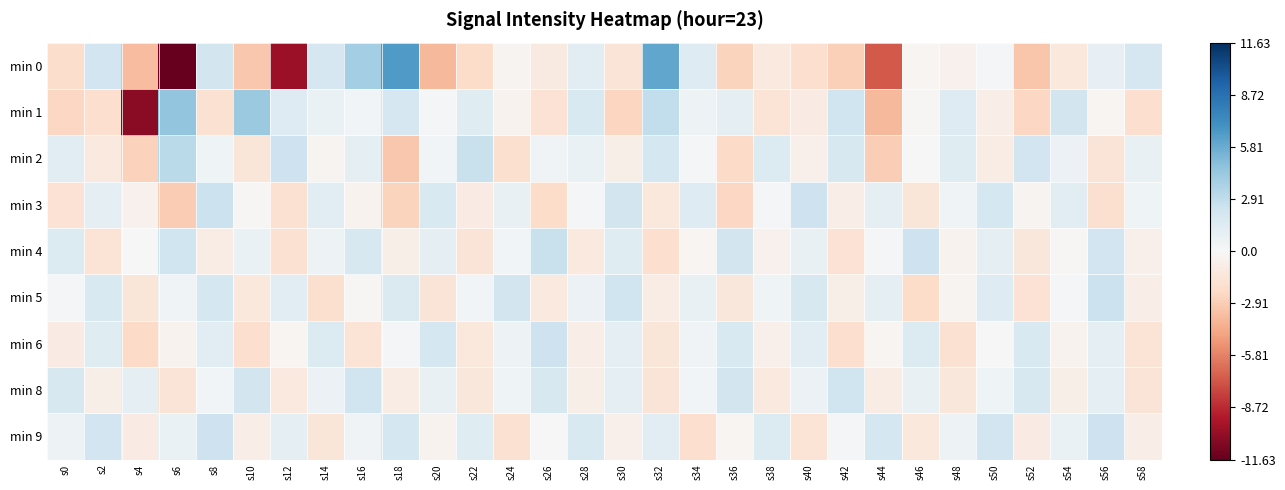

Reading left to right, extract all data points from this chart.

min 0: s0=-2.0	s2=2.2	s4=-3.6	s6=-11.6	s8=2.1	s10=-3.1	s12=-9.9	s14=2.0	s16=4.0	s18=6.6	s20=-3.8	s22=-2.1	s24=-0.3	s26=-1.0	s28=1.3	s30=-1.5	s32=6.0	s34=1.5	s36=-2.6	s38=-1.1	s40=-2.0	s42=-2.8	s44=-7.1	s46=-0.2	s48=-0.5	s50=0.1	s52=-3.2	s54=-1.3	s56=1.0	s58=2.0
min 1: s0=-2.4	s2=-2.0	s4=-10.5	s6=4.6	s8=-1.8	s10=4.3	s12=1.5	s14=0.8	s16=0.3	s18=1.9	s20=0.2	s22=1.4	s24=-0.4	s26=-1.7	s28=1.8	s30=-2.5	s32=2.9	s34=0.6	s36=1.1	s38=-1.6	s40=-1.0	s42=2.3	s44=-3.8	s46=-0.1	s48=1.5	s50=-0.8	s52=-2.4	s54=2.1	s56=-0.2	s58=-2.0
min 2: s0=1.2	s2=-1.1	s4=-2.7	s6=3.1	s8=0.5	s10=-1.4	s12=2.4	s14=-0.3	s16=1.0	s18=-3.1	s20=0.3	s22=2.6	s24=-1.9	s26=0.4	s28=0.8	s30=-0.7	s32=2.0	s34=0.1	s36=-2.2	s38=1.6	s40=-0.6	s42=1.9	s44=-2.9	s46=0.0	s48=1.4	s50=-0.9	s52=2.2	s54=0.7	s56=-1.5	s58=0.9
min 3: s0=-1.7	s2=1.1	s4=-0.5	s6=-3.0	s8=2.5	s10=-0.1	s12=-1.8	s14=1.3	s16=-0.4	s18=-2.6	s20=1.8	s22=-1.0	s24=0.9	s26=-2.1	s28=0.2	s30=2.1	s32=-1.2	s34=1.5	s36=-2.4	s38=0.1	s40=2.4	s42=-0.8	s44=1.0	s46=-1.4	s48=0.4	s50=2.0	s52=-0.3	s54=1.2	s56=-1.9	s58=0.5
min 4: s0=1.6	s2=-1.6	s4=0.0	s6=2.3	s8=-0.9	s10=0.8	s12=-1.8	s14=0.6	s16=1.9	s18=-0.7	s20=1.1	s22=-1.5	s24=0.3	s26=2.6	s28=-1.1	s30=1.4	s32=-2.0	s34=-0.2	s36=2.1	s38=-0.5	s40=0.9	s42=-1.7	s44=0.1	s46=2.4	s48=-0.4	s50=1.0	s52=-1.3	s54=-0.1	s56=2.2	s58=-0.6
min 5: s0=0.2	s2=1.8	s4=-1.4	s6=0.4	s8=2.0	s10=-1.2	s12=1.3	s14=-1.9	s16=-0.1	s18=1.7	s20=-1.5	s22=0.3	s24=2.1	s26=-1.1	s28=0.7	s30=2.3	s32=-0.9	s34=0.9	s36=-1.3	s38=0.5	s40=1.9	s42=-0.7	s44=1.1	s46=-2.1	s48=-0.3	s50=1.5	s52=-1.7	s54=0.1	s56=2.5	s58=-0.8
min 6: s0=-1.0	s2=1.4	s4=-2.2	s6=-0.4	s8=1.2	s10=-2.0	s12=-0.2	s14=1.6	s16=-1.6	s18=0.2	s20=2.0	s22=-1.2	s24=0.6	s26=2.4	s28=-0.8	s30=1.0	s32=-1.4	s34=0.4	s36=1.8	s38=-0.6	s40=1.2	s42=-2.0	s44=-0.2	s46=1.6	s48=-1.8	s50=0.0	s52=1.8	s54=-0.4	s56=1.0	s58=-1.6
min 8: s0=1.9	s2=-0.7	s4=1.1	s6=-1.5	s8=0.3	s10=2.1	s12=-1.1	s14=0.7	s16=2.3	s18=-0.9	s20=0.9	s22=-1.3	s24=0.5	s26=1.9	s28=-0.7	s30=1.1	s32=-1.5	s34=0.3	s36=2.1	s38=-1.1	s40=0.7	s42=2.3	s44=-0.9	s46=0.9	s48=-1.3	s50=0.5	s52=1.9	s54=-0.7	s56=1.1	s58=-1.5
min 9: s0=0.6	s2=2.2	s4=-1.0	s6=0.8	s8=2.4	s10=-0.8	s12=1.0	s14=-1.4	s16=0.4	s18=2.0	s20=-0.4	s22=1.4	s24=-1.8	s26=0.0	s28=1.8	s30=-0.6	s32=1.2	s34=-2.0	s36=-0.2	s38=1.6	s40=-1.6	s42=0.2	s44=2.0	s46=-1.2	s48=0.6	s50=2.2	s52=-1.0	s54=0.8	s56=2.4	s58=-0.8